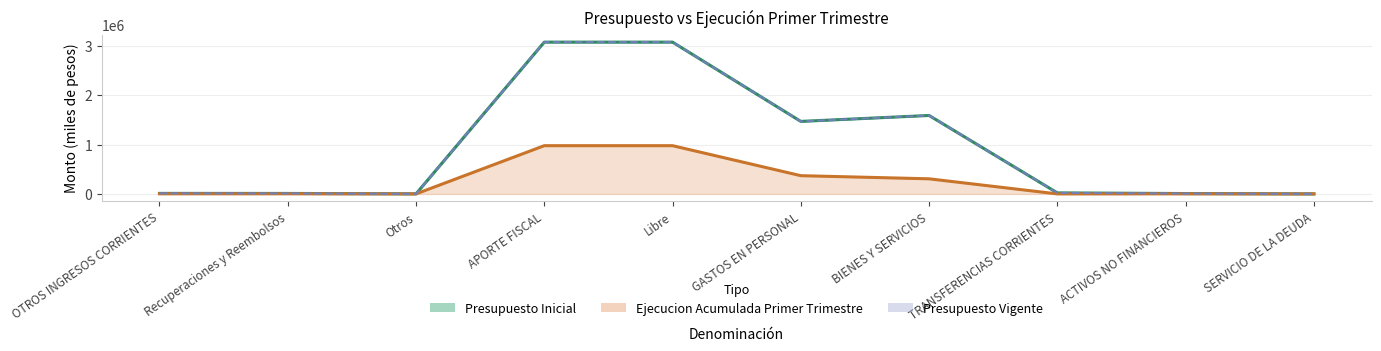

Reading left to right, extract all data points from this chart.

Presupuesto Inicial: OTROS INGRESOS CORRIENTES=10263	Recuperaciones y Reembolsos=9227	Otros=1036	APORTE FISCAL=3078221	Libre=3078221	GASTOS EN PERSONAL=1470212	BIENES Y SERVICIOS=1590654	TRANSFERENCIAS CORRIENTES=20620	ACTIVOS NO FINANCIEROS=6998	SERVICIO DE LA DEUDA=10
Presupuesto Vigente: OTROS INGRESOS CORRIENTES=10263	Recuperaciones y Reembolsos=9227	Otros=1036	APORTE FISCAL=3078221	Libre=3078221	GASTOS EN PERSONAL=1470212	BIENES Y SERVICIOS=1590654	TRANSFERENCIAS CORRIENTES=20620	ACTIVOS NO FINANCIEROS=6998	SERVICIO DE LA DEUDA=10
Ejecucion Acumulada Primer Trimestre: OTROS INGRESOS CORRIENTES=1950	Recuperaciones y Reembolsos=1745	Otros=205	APORTE FISCAL=978006	Libre=978006	GASTOS EN PERSONAL=369484	BIENES Y SERVICIOS=305915	TRANSFERENCIAS CORRIENTES=0	ACTIVOS NO FINANCIEROS=1015	SERVICIO DE LA DEUDA=0